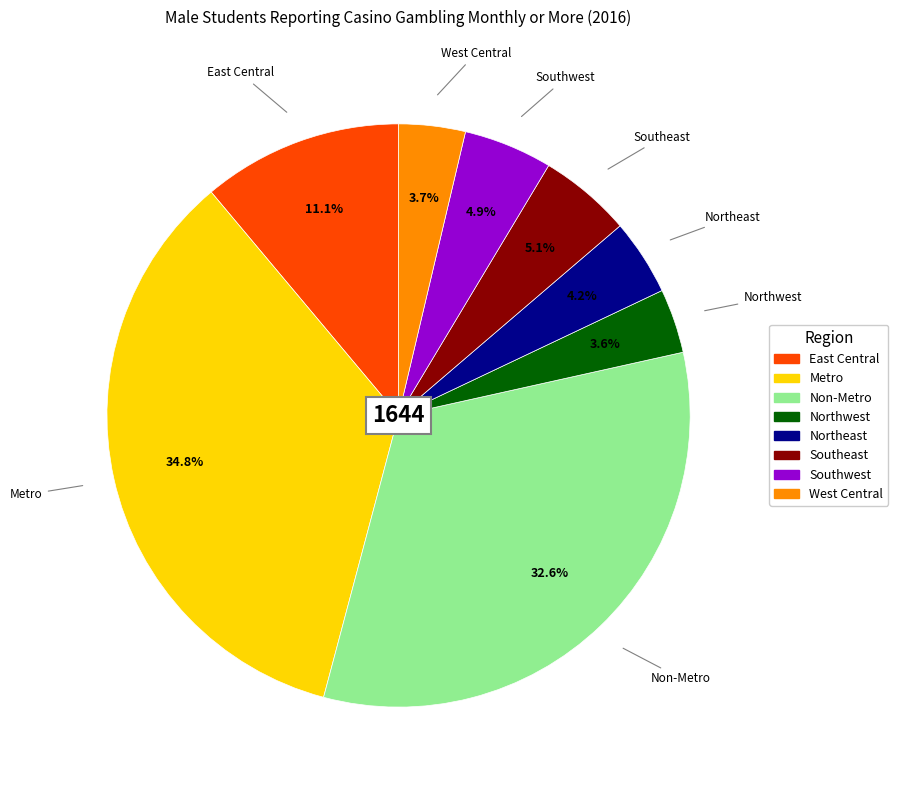

What is the total percentage of Southwest and Southeast?

10.0%